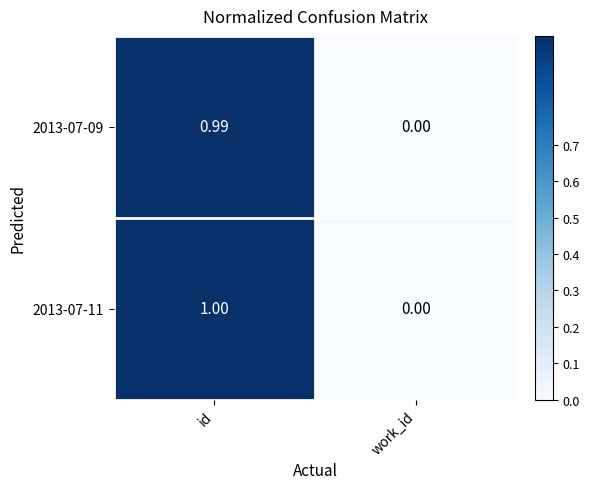

At which label does 2013-07-11 reach its peak?

id